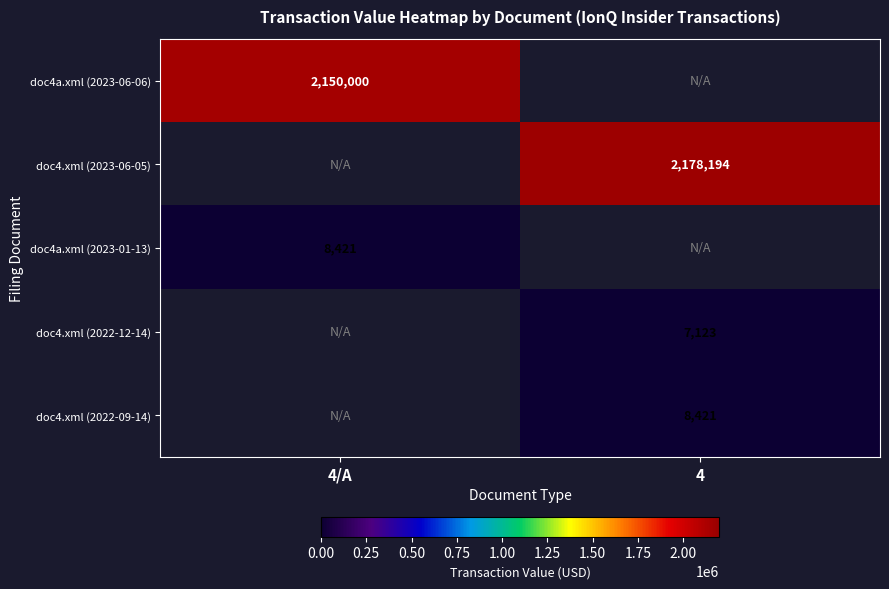

True or false: doc4.xml (2022-09-14) has a value of 8421 at 4.

True